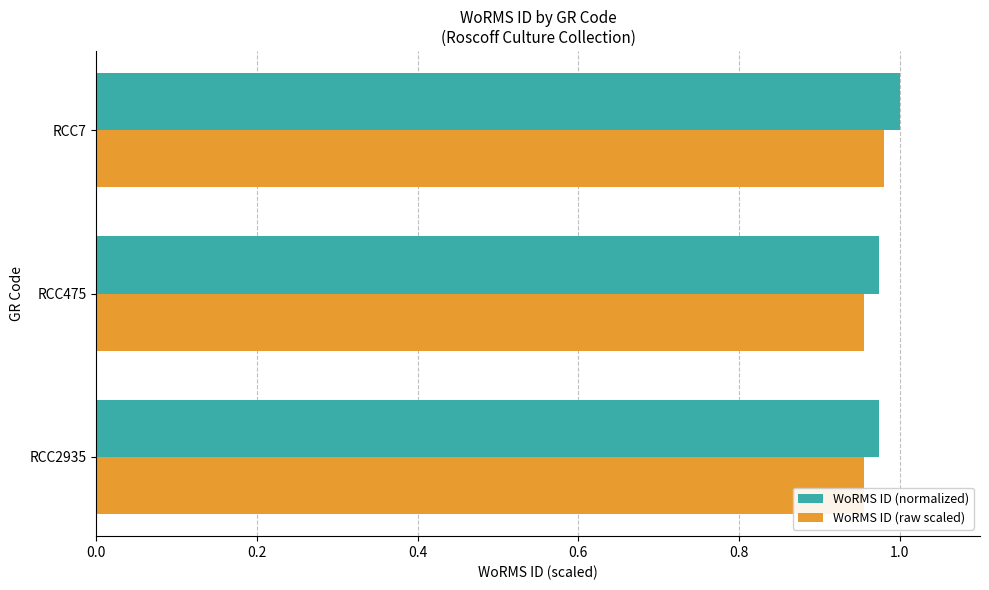

The value of WoRMS ID (normalized) at RCC7 is 1.7. True or false?

False